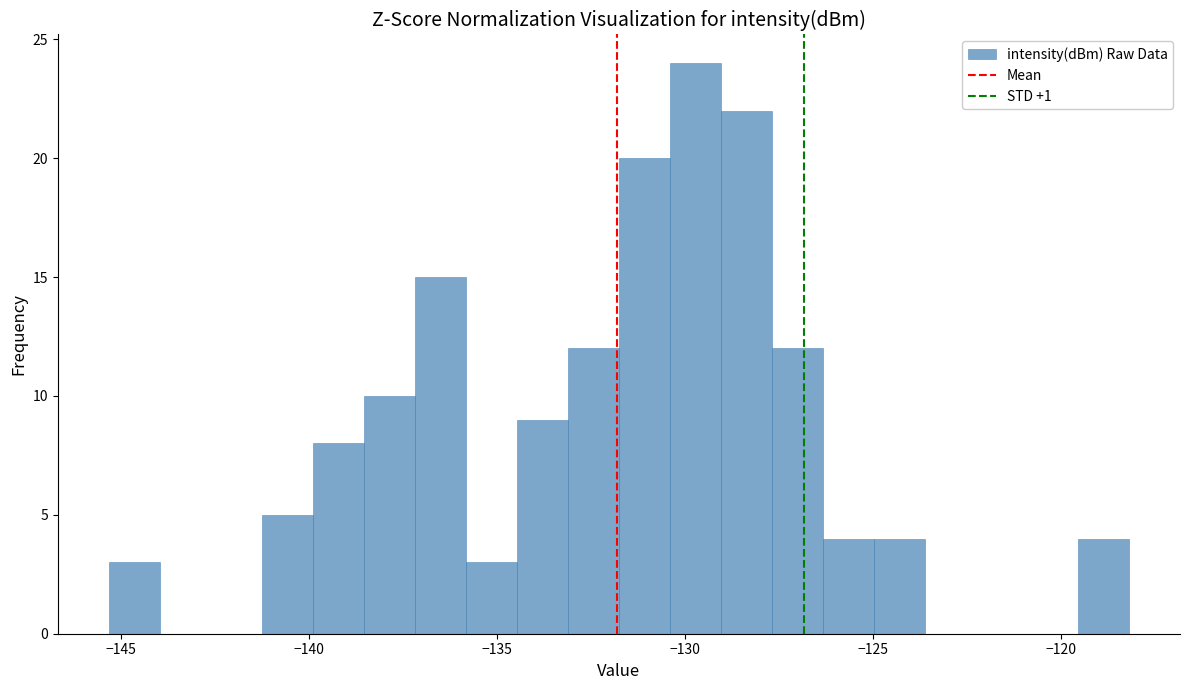

Read against the x-axis, roughly where is the centre of the tallest bar?

-129.5